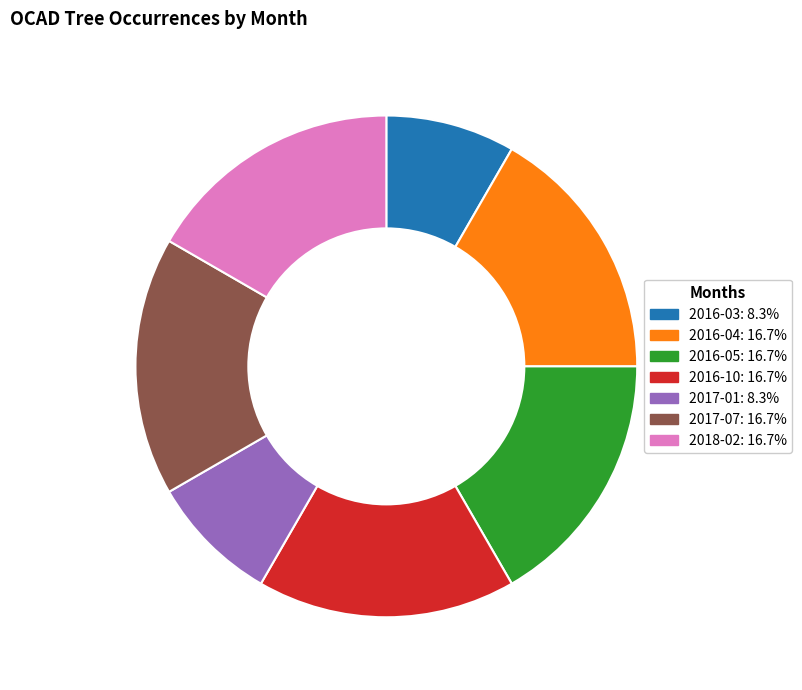

Count the number of slices in the pie.

7